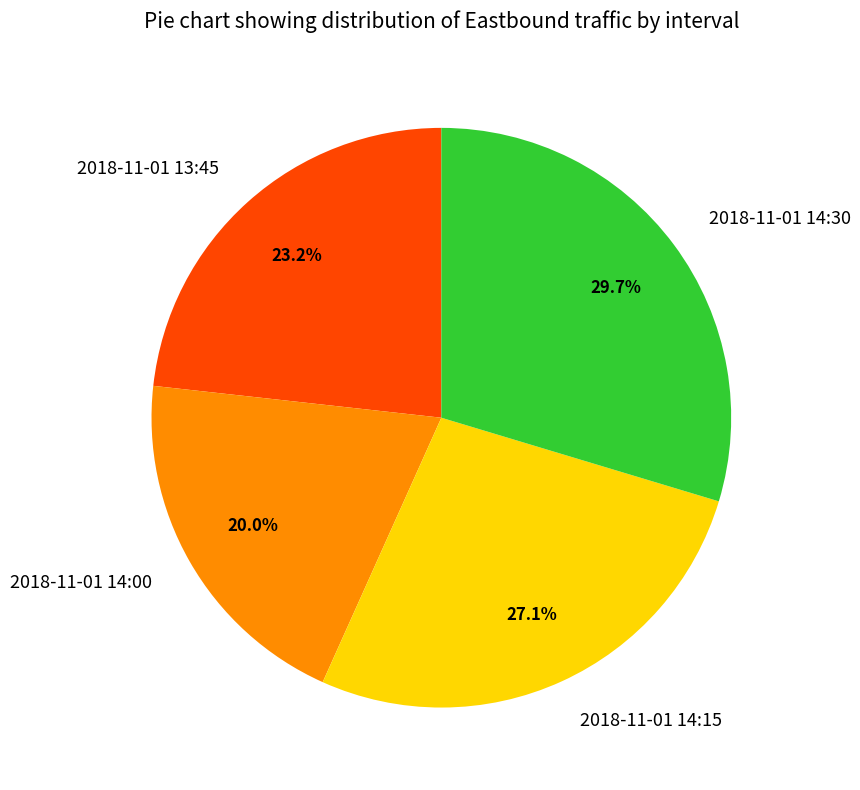

To the nearest percent, what is the average slice percentage?

25%